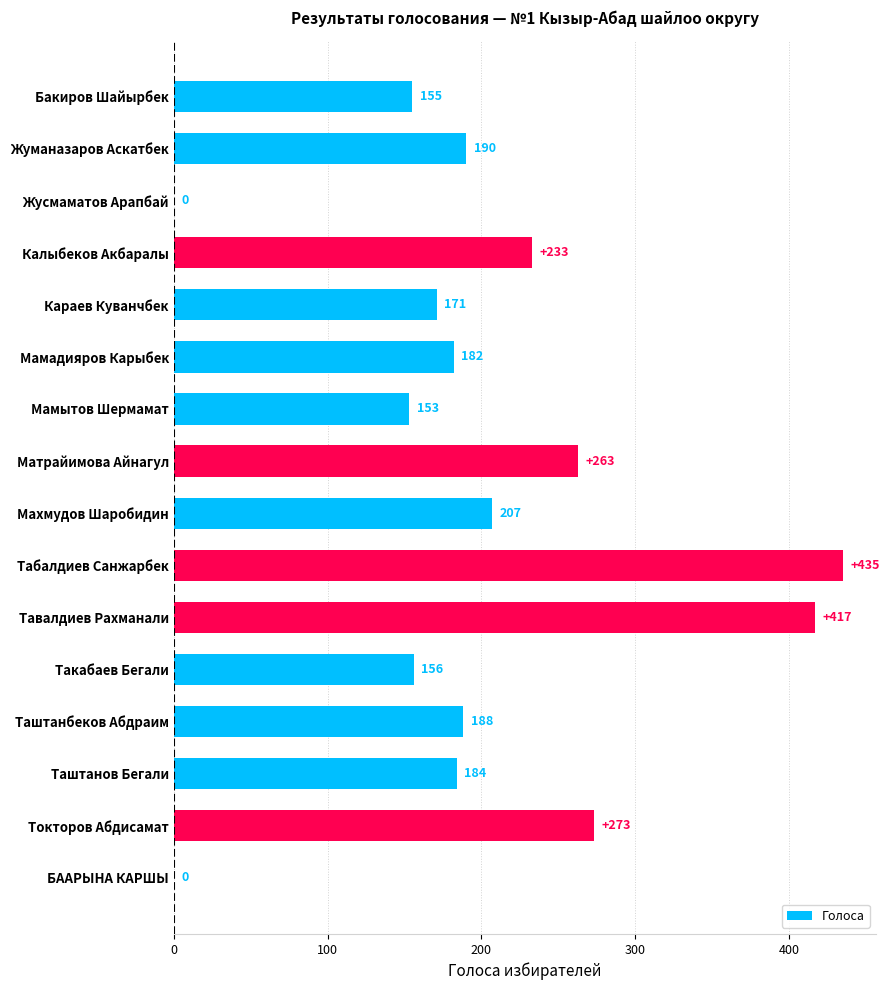

Reading bottom to top, list all the values displayed in this chart.

БААРЫНА КАРШЫ=0	Токторов Абдисамат=273	Таштанов Бегали=184	Таштанбеков Абдраим=188	Такабаев Бегали=156	Тавалдиев Рахманали=417	Табалдиев Санжарбек=435	Махмудов Шаробидин=207	Матрайимова Айнагул=263	Мамытов Шермамат=153	Мамадияров Карыбек=182	Караев Куванчбек=171	Калыбеков Акбаралы=233	Жусмаматов Арапбай=0	Жуманазаров Аскатбек=190	Бакиров Шайырбек=155